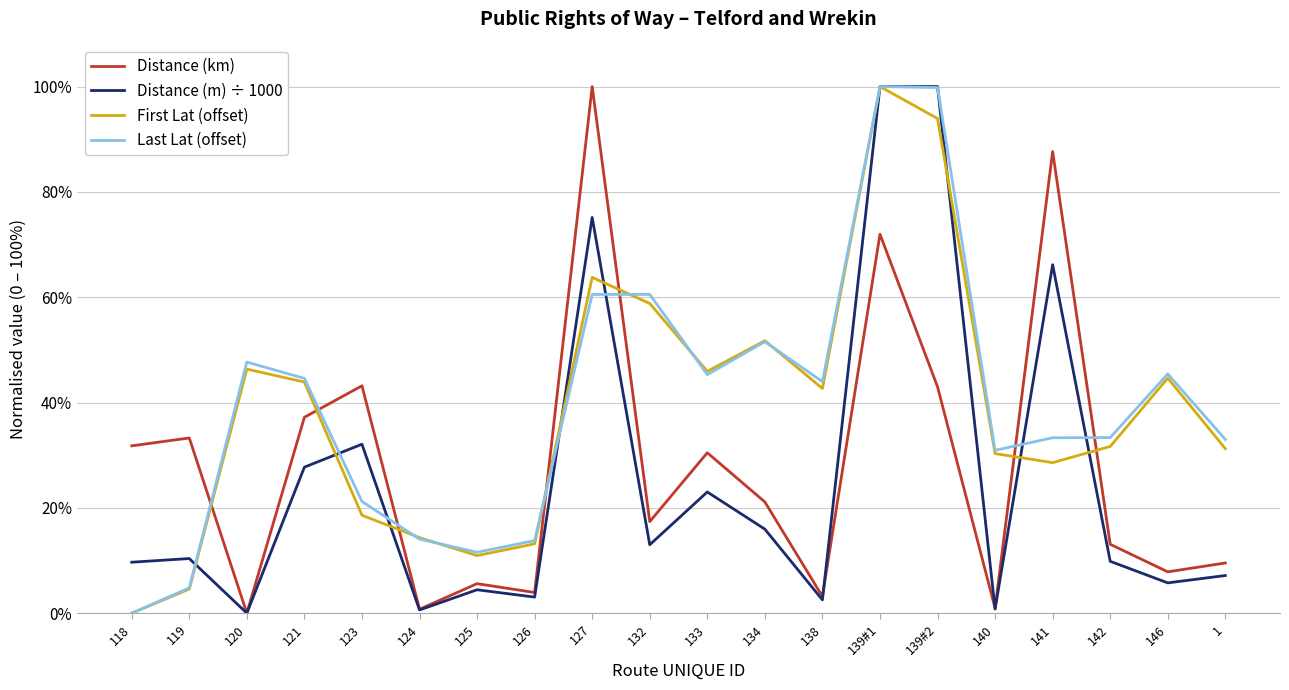

What is the sum of all First Lat (offset) values?

7.8